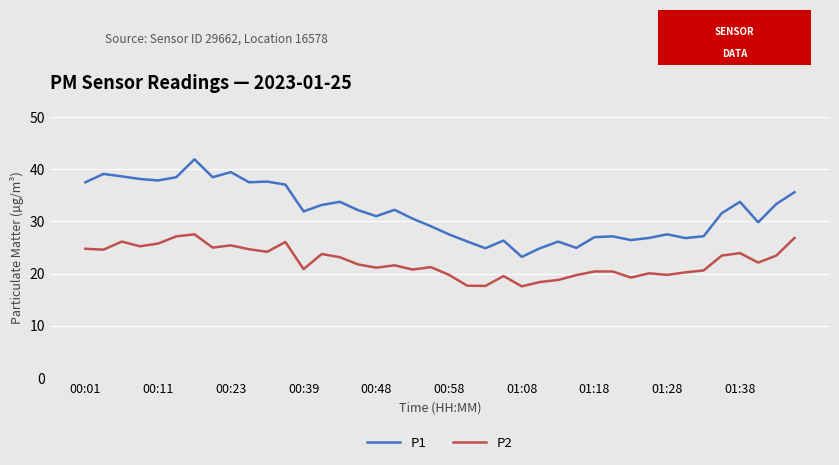

Is this an area chart (filled region under the line)?

No